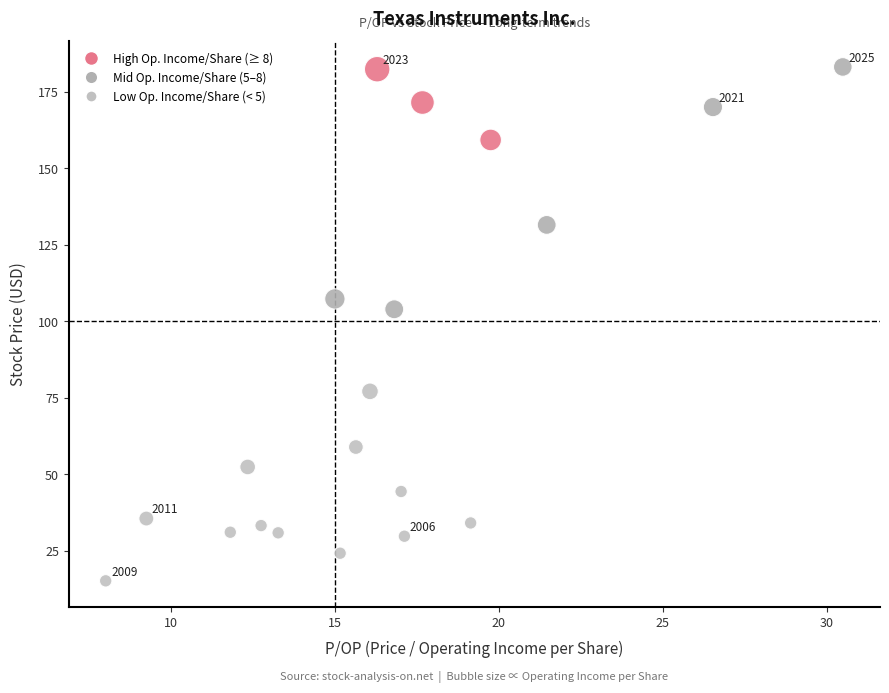

What is the range of Y values (max minus min)?

167.7